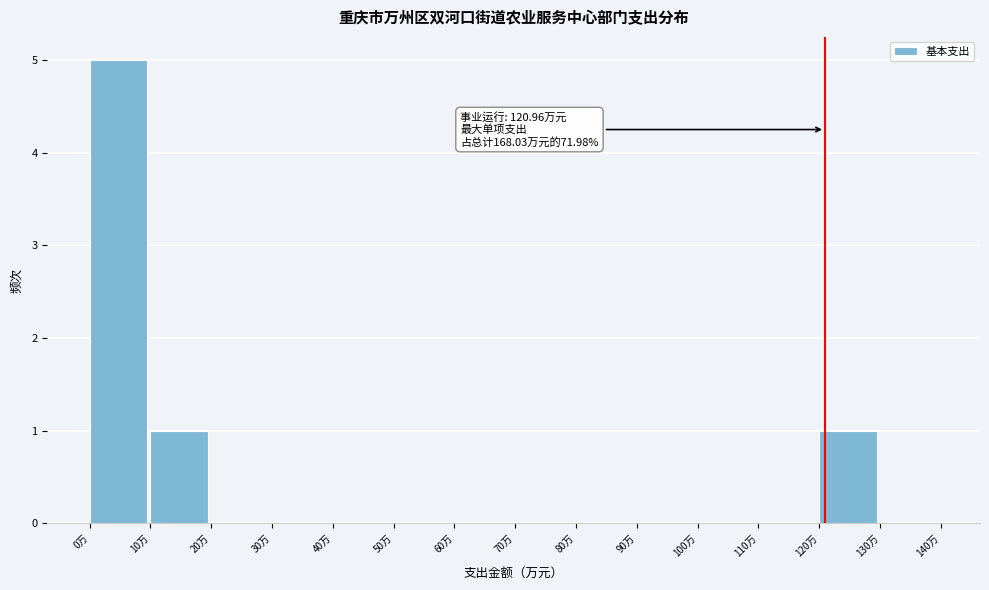

Which range on the x-axis has the tallest bar?

0 to 10